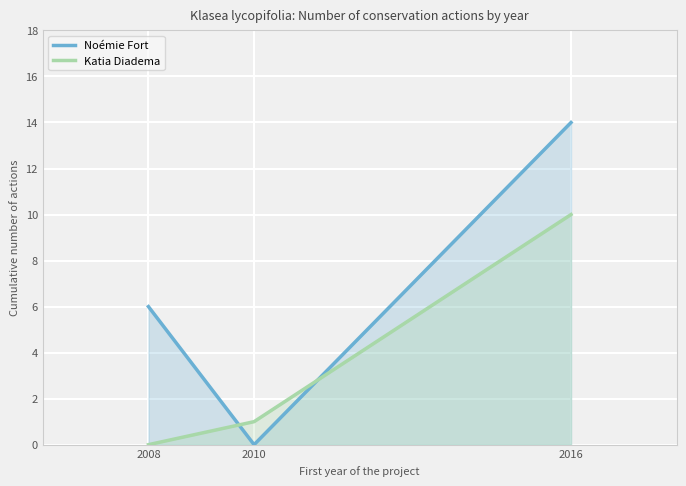

What is the difference between the maximum and second lowest values in the Noémie Fort series?

8